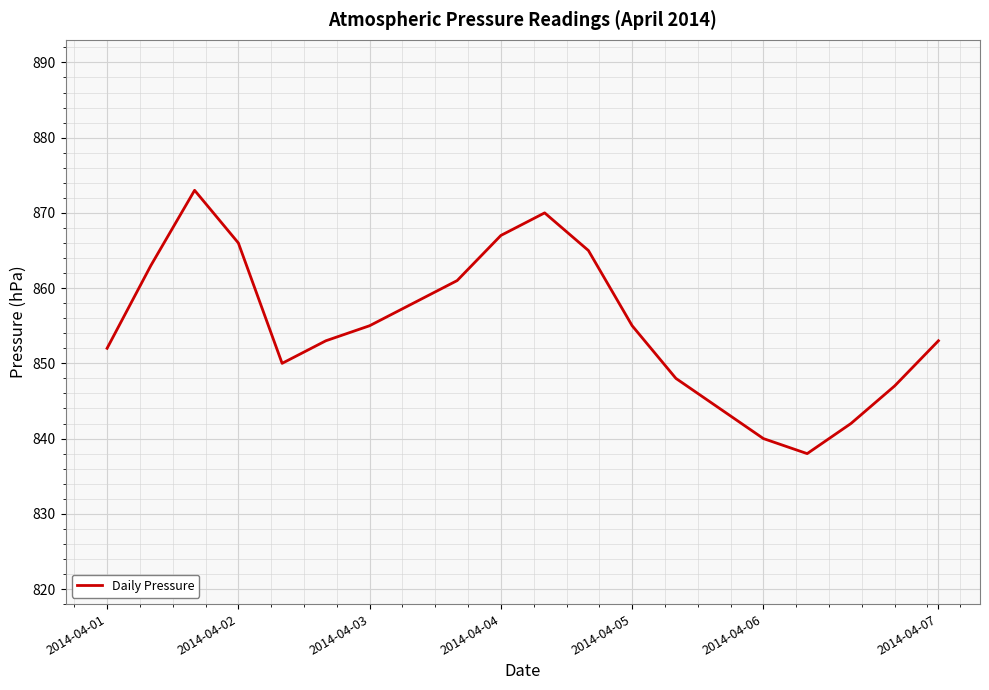

How many distinct data groups are displayed?

1